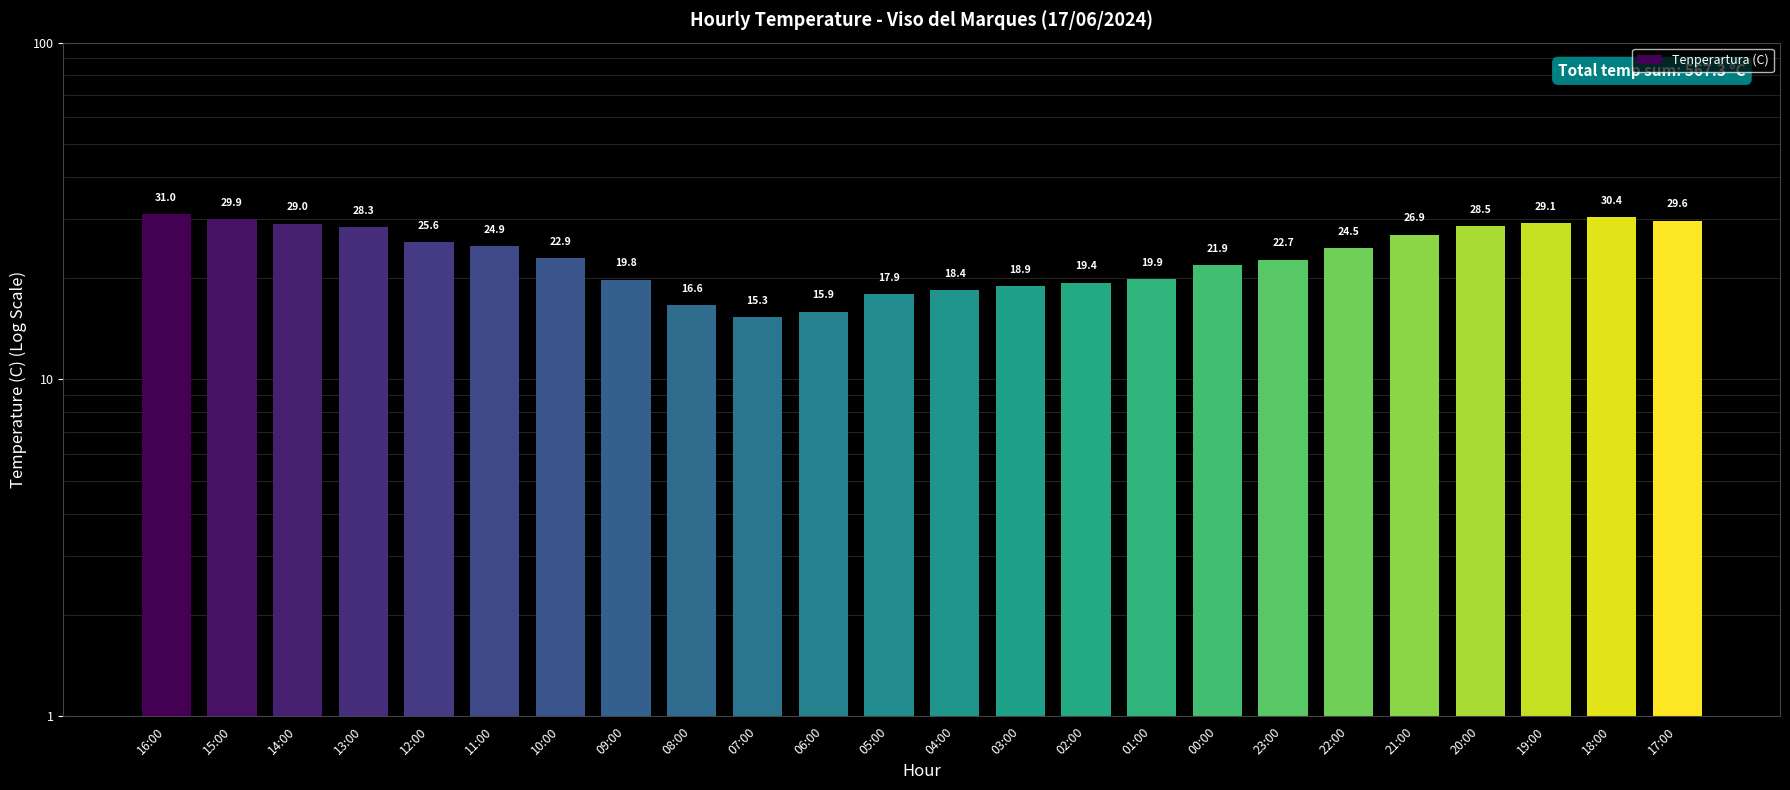

Approximately how many times larger is the value at 06:00 compared to 00:00?

0.7